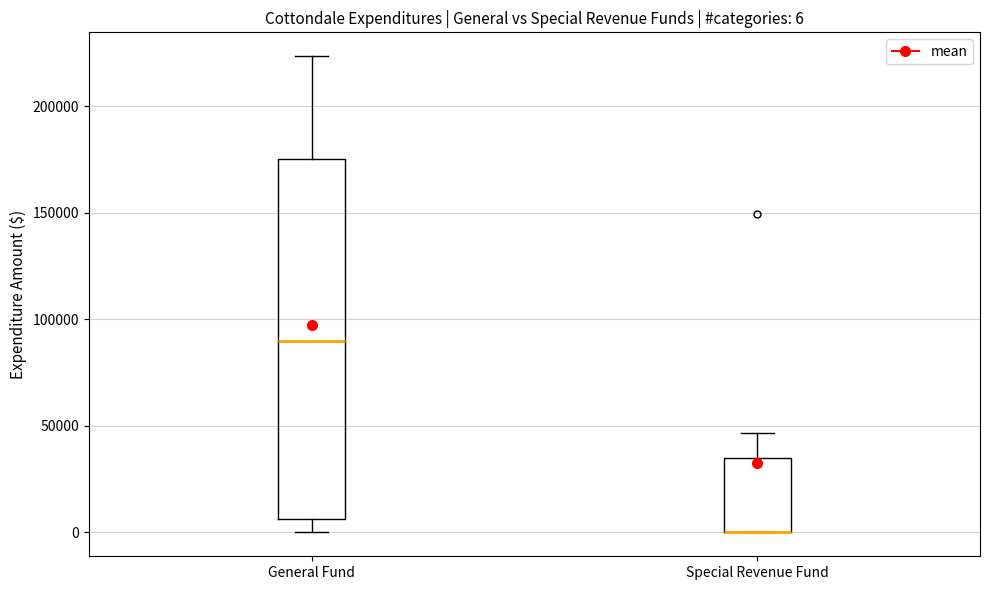

Which box is the tallest, from its lower edge to its upper edge?

General Fund